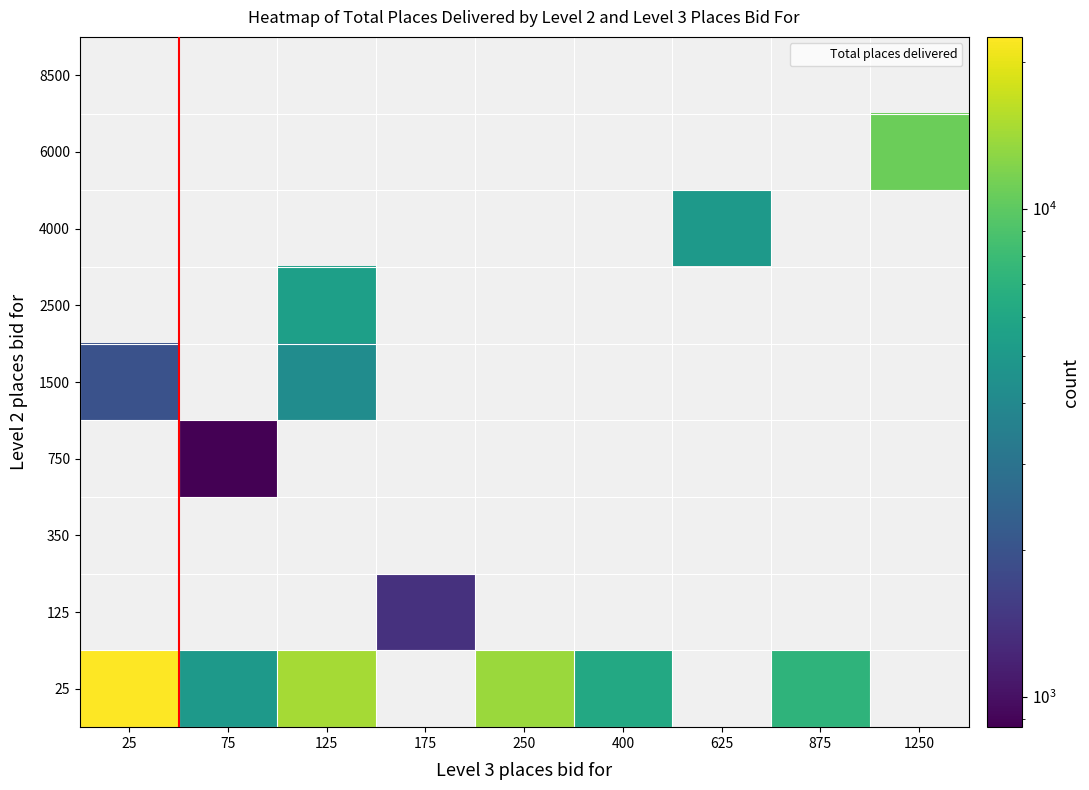

Count the number of data series in this chart.

9